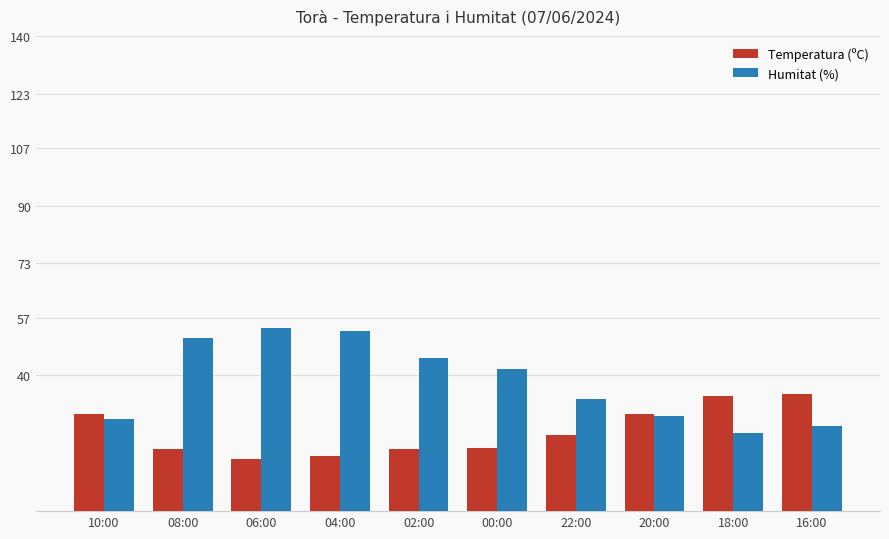

Which category has the lowest value in the Humitat (%) series?

18:00